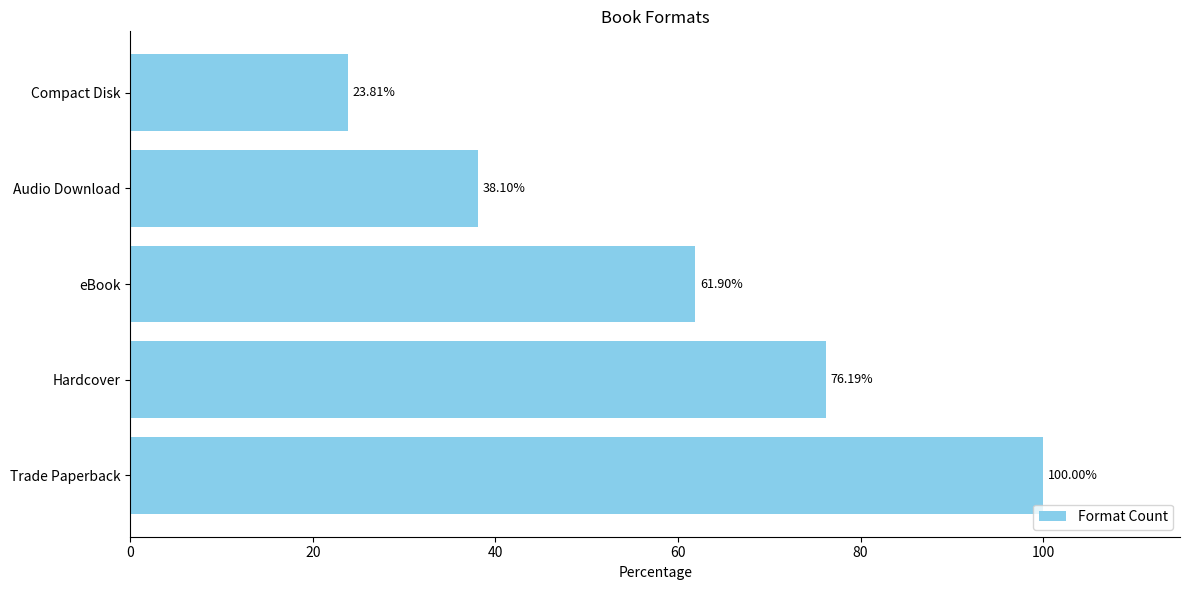

At which category does the chart reach its minimum across all series?

Compact Disk